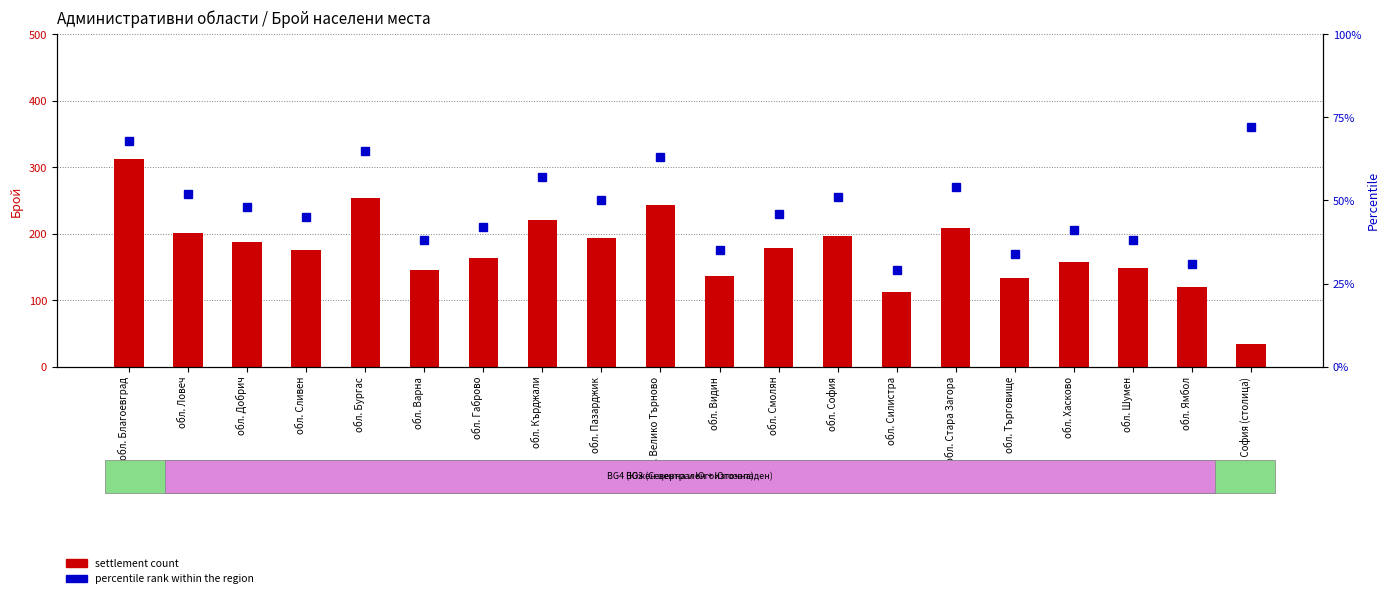

Which category has the lowest value in the percentile rank series?

обл. Силистра